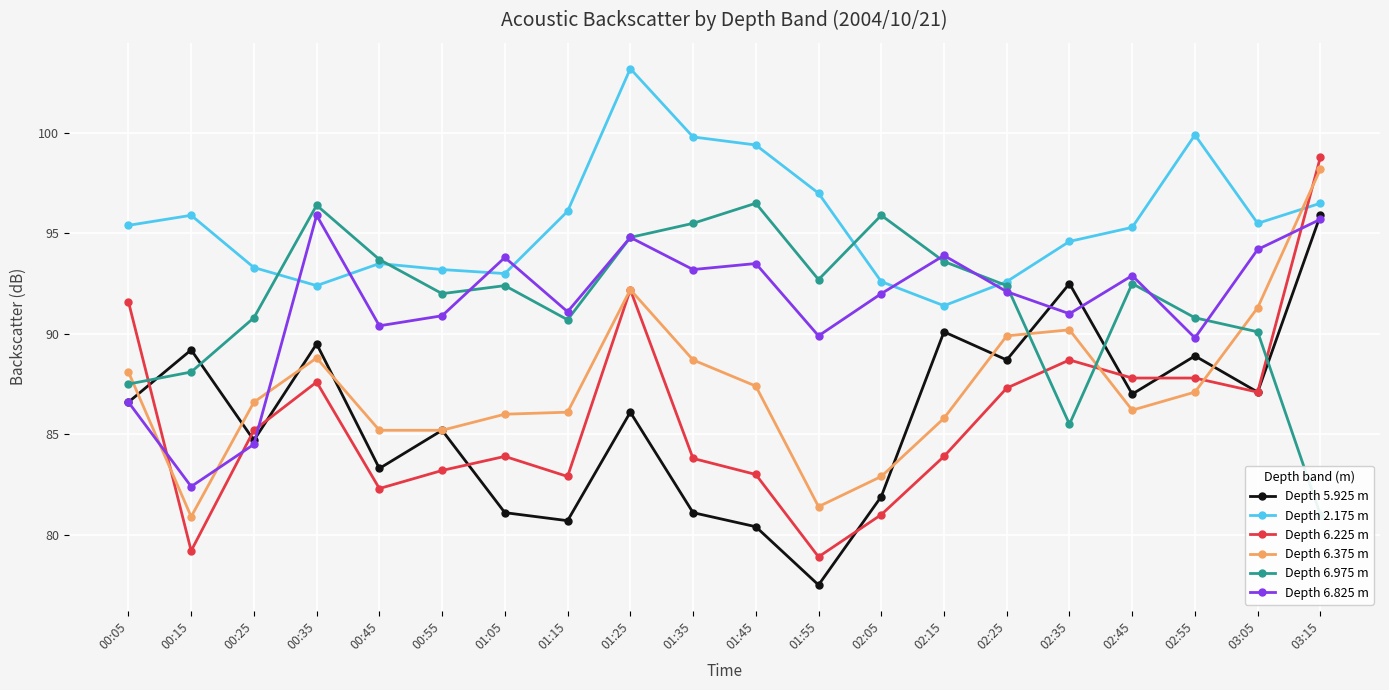

Reading right to left, extract all data points from this chart.

Depth 5.925 m: 03:15=95.9	03:05=87.1	02:55=88.9	02:45=87.0	02:35=92.5	02:25=88.7	02:15=90.1	02:05=81.9	01:55=77.5	01:45=80.4	01:35=81.1	01:25=86.1	01:15=80.7	01:05=81.1	00:55=85.2	00:45=83.3	00:35=89.5	00:25=84.7	00:15=89.2	00:05=86.6
Depth 2.175 m: 03:15=96.5	03:05=95.5	02:55=99.9	02:45=95.3	02:35=94.6	02:25=92.6	02:15=91.4	02:05=92.6	01:55=97.0	01:45=99.4	01:35=99.8	01:25=103.2	01:15=96.1	01:05=93.0	00:55=93.2	00:45=93.5	00:35=92.4	00:25=93.3	00:15=95.9	00:05=95.4
Depth 6.225 m: 03:15=98.8	03:05=87.1	02:55=87.8	02:45=87.8	02:35=88.7	02:25=87.3	02:15=83.9	02:05=81.0	01:55=78.9	01:45=83.0	01:35=83.8	01:25=92.2	01:15=82.9	01:05=83.9	00:55=83.2	00:45=82.3	00:35=87.6	00:25=85.2	00:15=79.2	00:05=91.6
Depth 6.375 m: 03:15=98.2	03:05=91.3	02:55=87.1	02:45=86.2	02:35=90.2	02:25=89.9	02:15=85.8	02:05=82.9	01:55=81.4	01:45=87.4	01:35=88.7	01:25=92.2	01:15=86.1	01:05=86.0	00:55=85.2	00:45=85.2	00:35=88.8	00:25=86.6	00:15=80.9	00:05=88.1
Depth 6.975 m: 03:15=81.0	03:05=90.1	02:55=90.8	02:45=92.5	02:35=85.5	02:25=92.4	02:15=93.6	02:05=95.9	01:55=92.7	01:45=96.5	01:35=95.5	01:25=94.8	01:15=90.7	01:05=92.4	00:55=92.0	00:45=93.7	00:35=96.4	00:25=90.8	00:15=88.1	00:05=87.5
Depth 6.825 m: 03:15=95.7	03:05=94.2	02:55=89.8	02:45=92.9	02:35=91.0	02:25=92.1	02:15=93.9	02:05=92.0	01:55=89.9	01:45=93.5	01:35=93.2	01:25=94.8	01:15=91.1	01:05=93.8	00:55=90.9	00:45=90.4	00:35=95.9	00:25=84.5	00:15=82.4	00:05=86.6